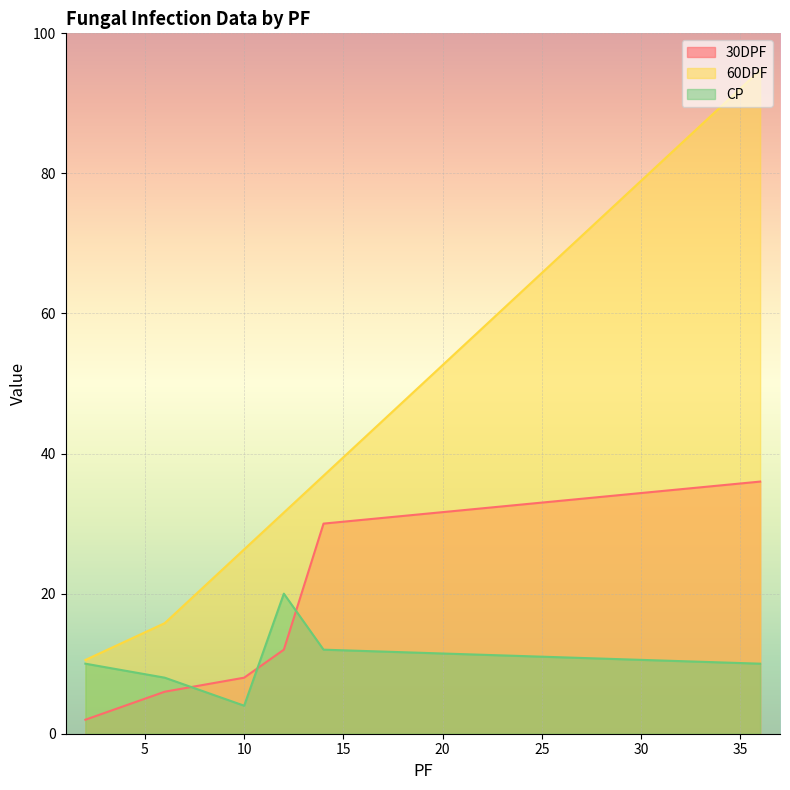

How many lines are shown in the chart?

3